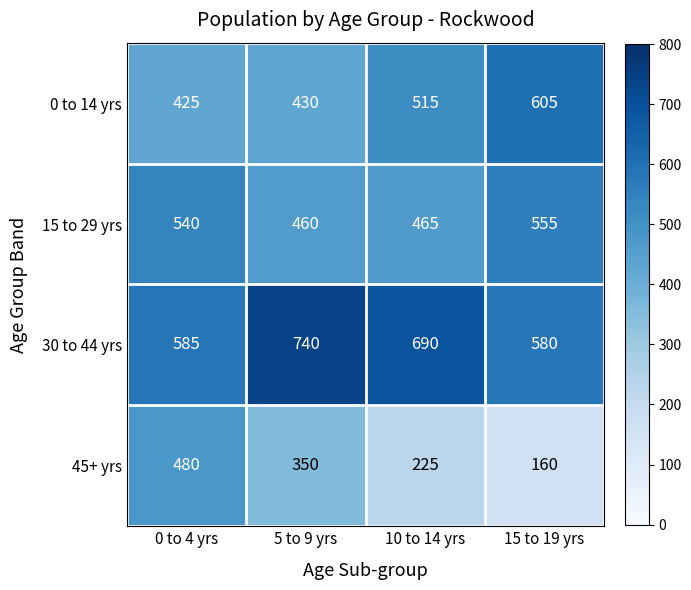

Is it true that 15 to 29 yrs equals 325 at 10 to 14 yrs?

False